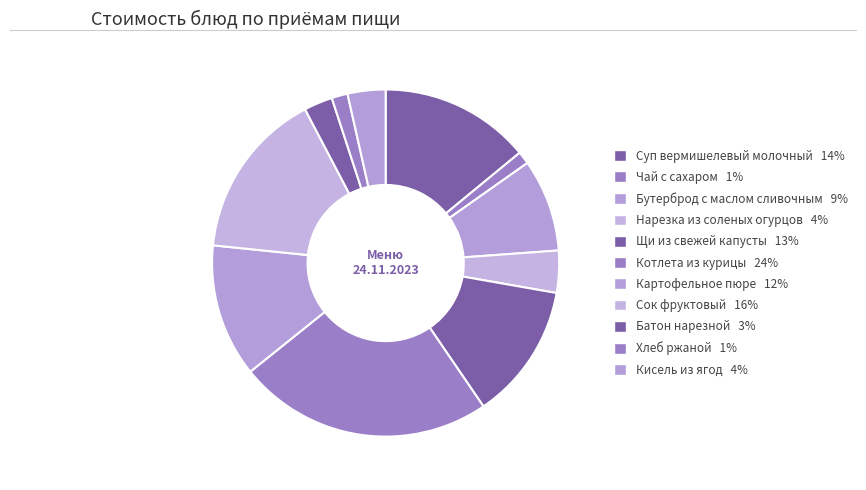

How many segments does this pie chart have?

11